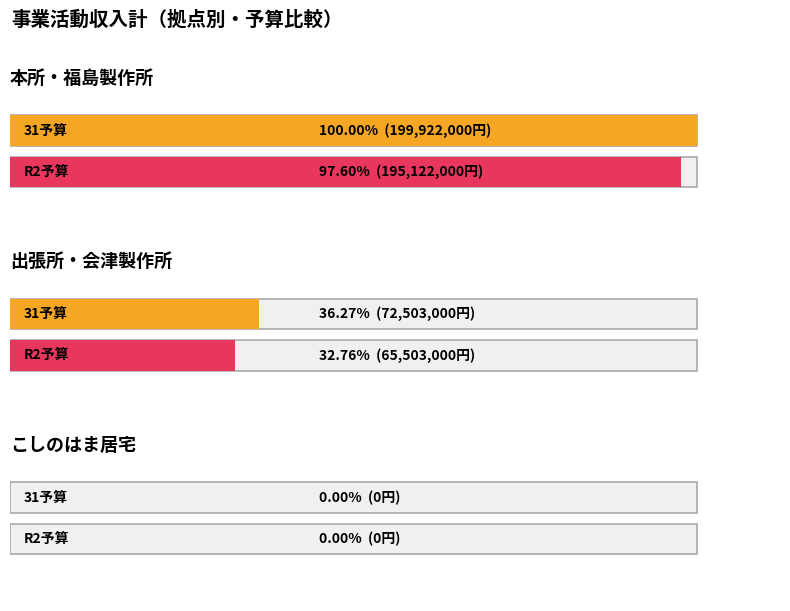

What is the maximum value for 31予算?

199922000